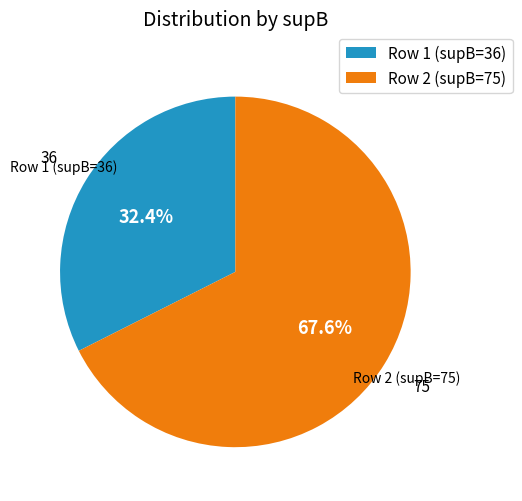

Which category has the smallest portion of the pie?

Row 1 (supB=36)